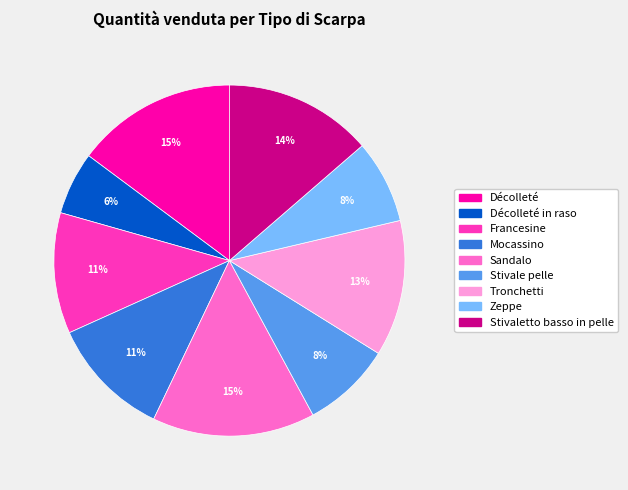

Does any single category account for the majority?

No